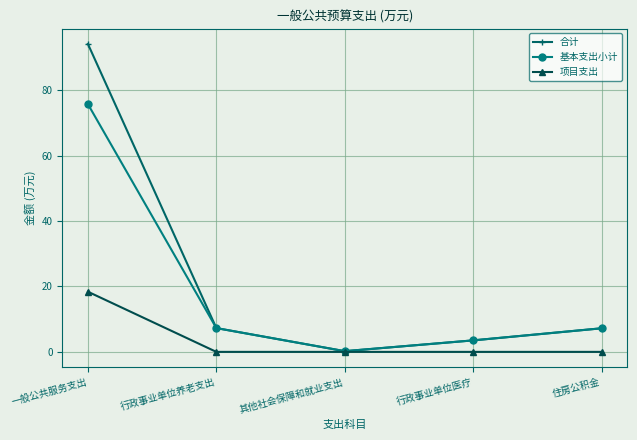

What is the difference between the highest and lowest values at 行政事业单位医疗?

3.5